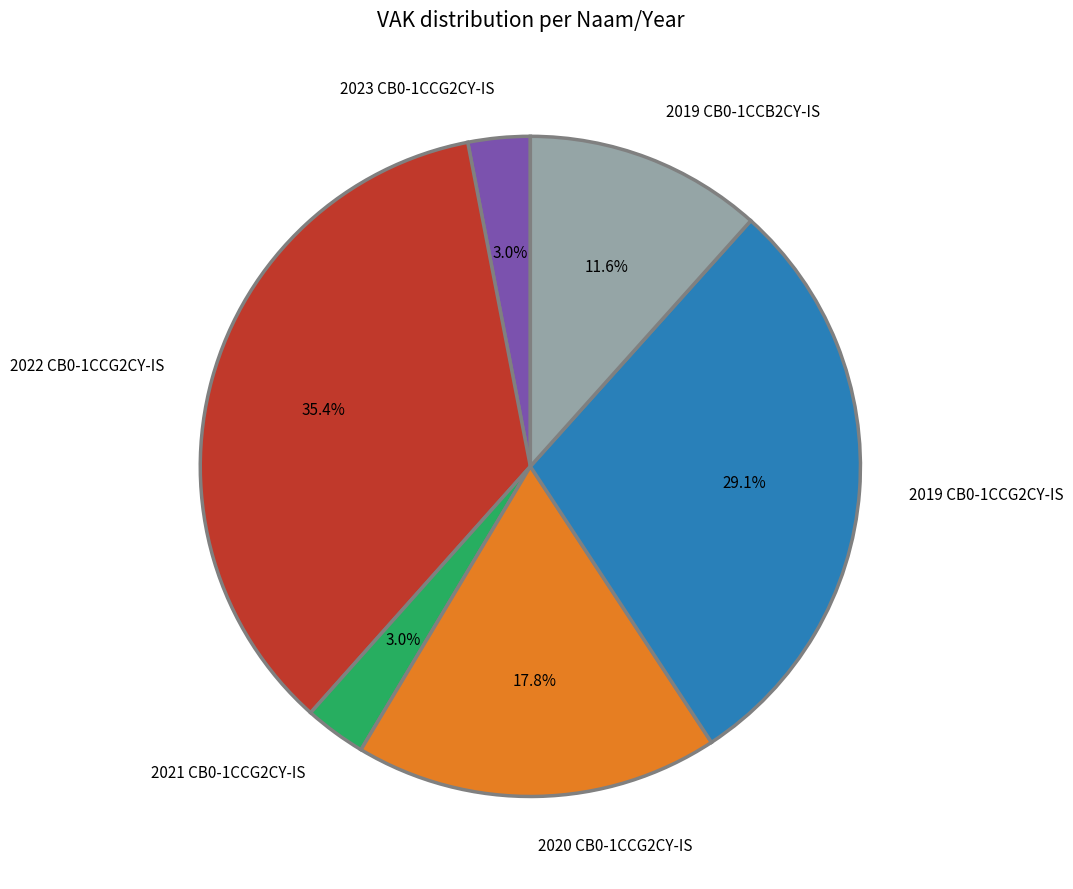

Which category has the biggest portion of the pie?

2022 CB0-1CCG2CY-IS